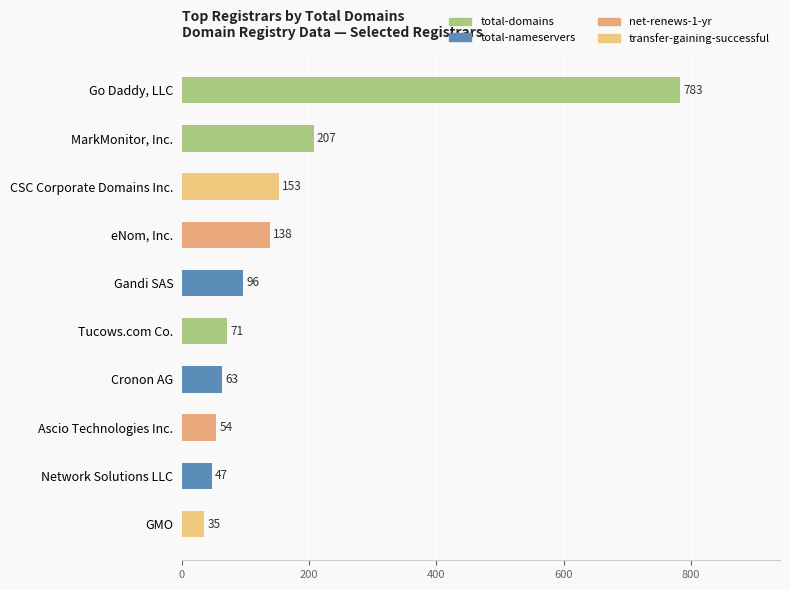

Where is the data nearest to the value 409?

MarkMonitor, Inc.